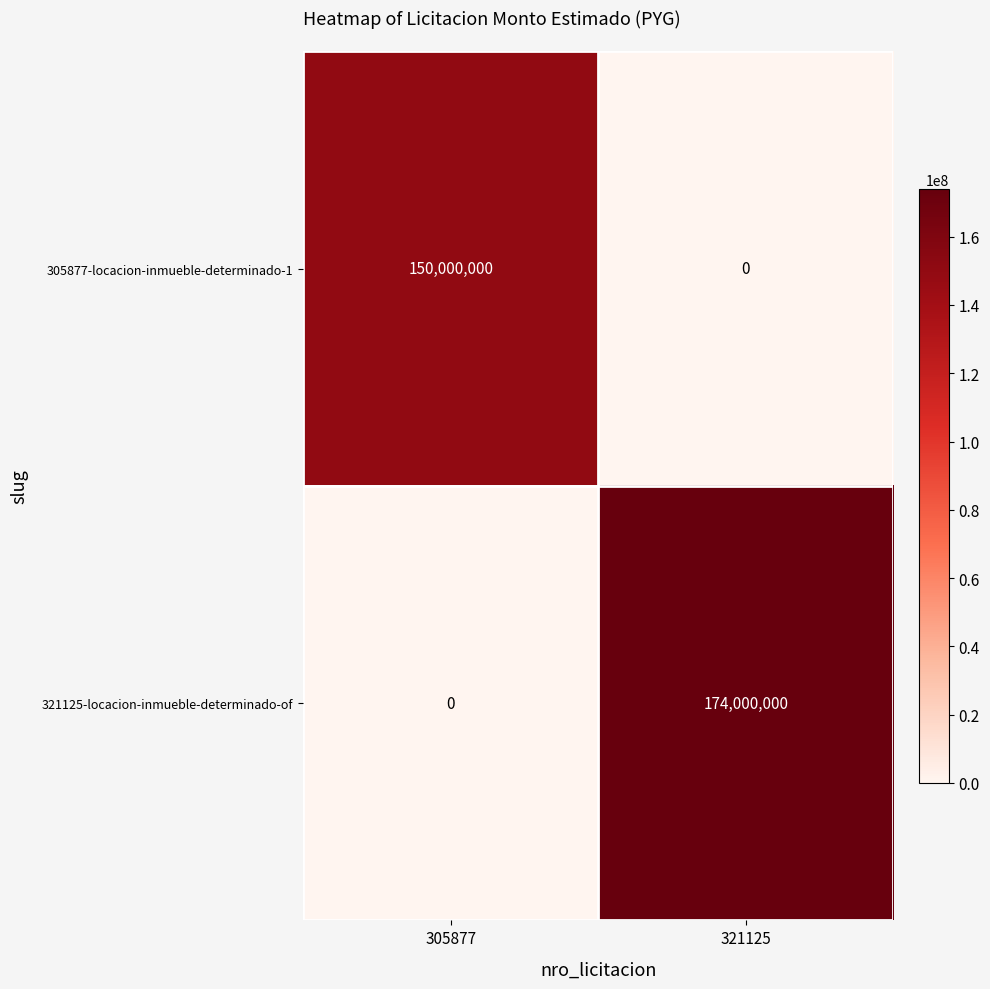

Reading left to right, what are all the values shown in this chart?

305877-locacion-inmueble-determinado-1: 150000000	0
321125-locacion-inmueble-determinado-of: 0	174000000